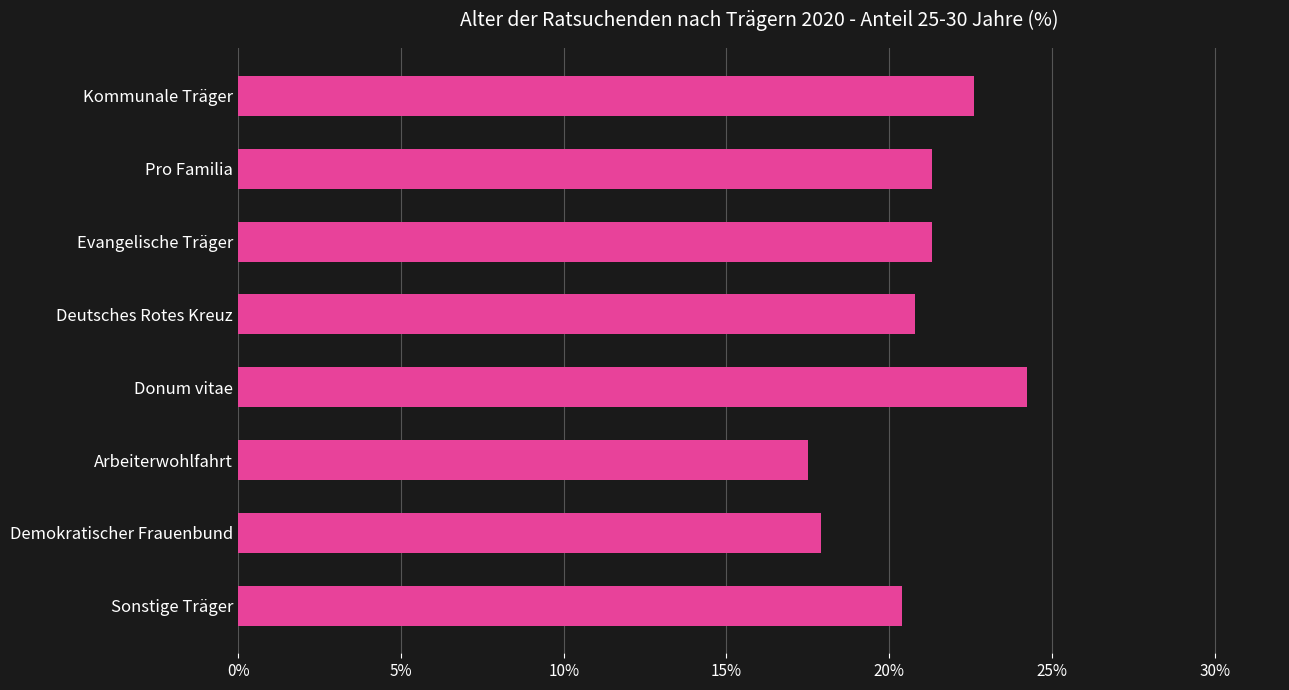

Approximately how many times larger is the value at Pro Familia compared to Donum vitae?

0.9